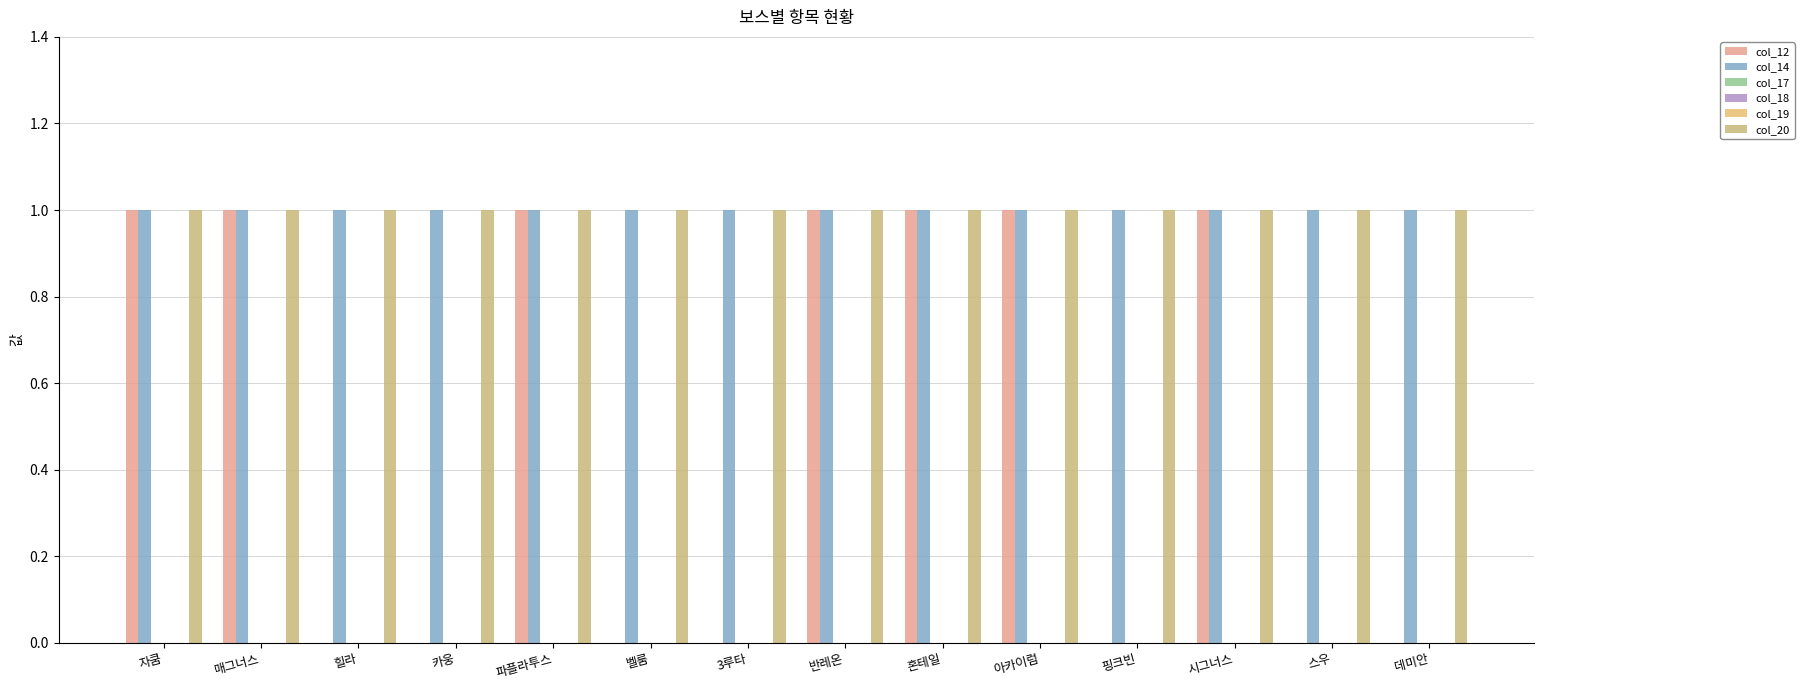

Count the number of categories in the chart.

14